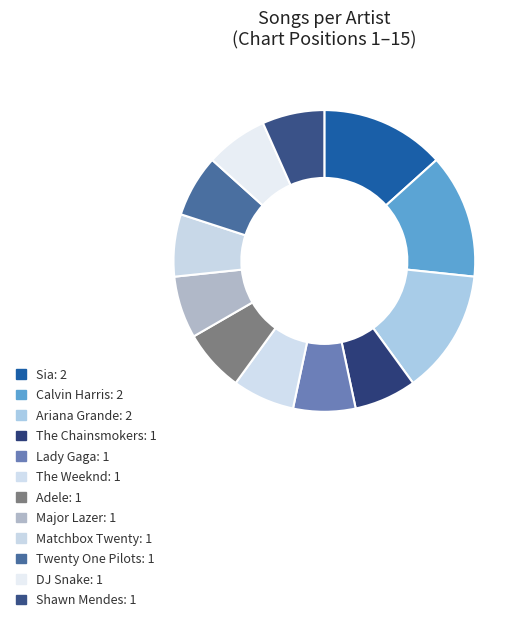

Which has a higher value, Twenty One Pilots or Ariana Grande?

Ariana Grande